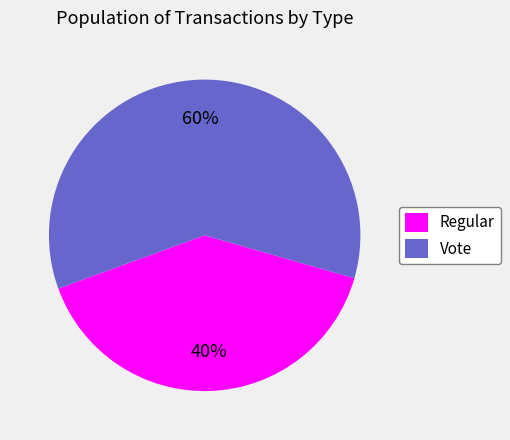

To the nearest percent, what is the difference between the Vote and Regular slice percentages?

20%